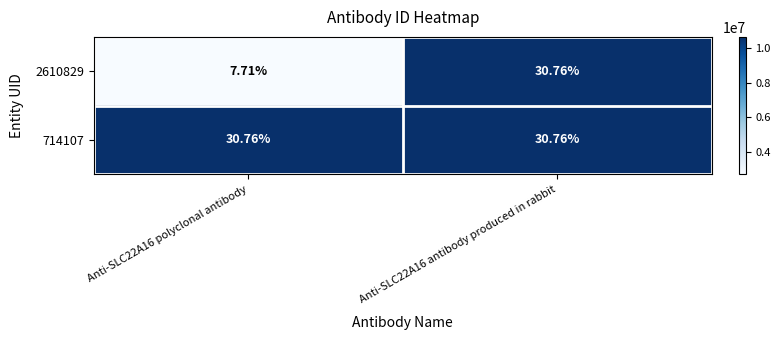

Which series has the widest spread of values?

2610829